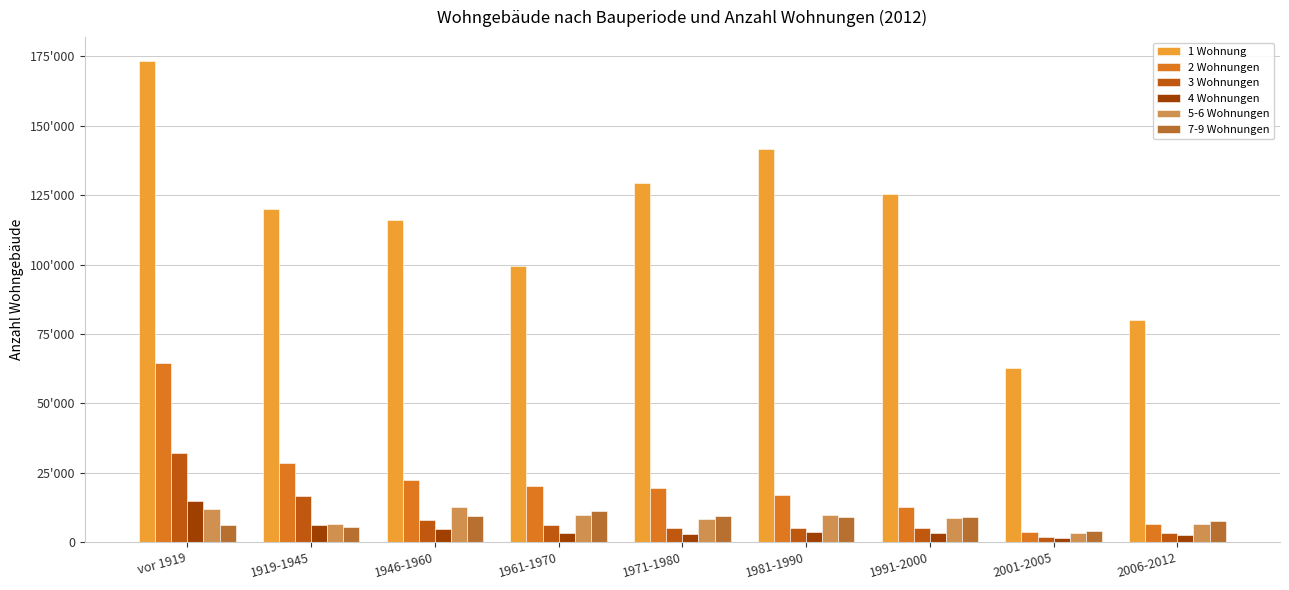

What are all the series names shown in the legend?

1 Wohnung, 2 Wohnungen, 3 Wohnungen, 4 Wohnungen, 5-6 Wohnungen, 7-9 Wohnungen